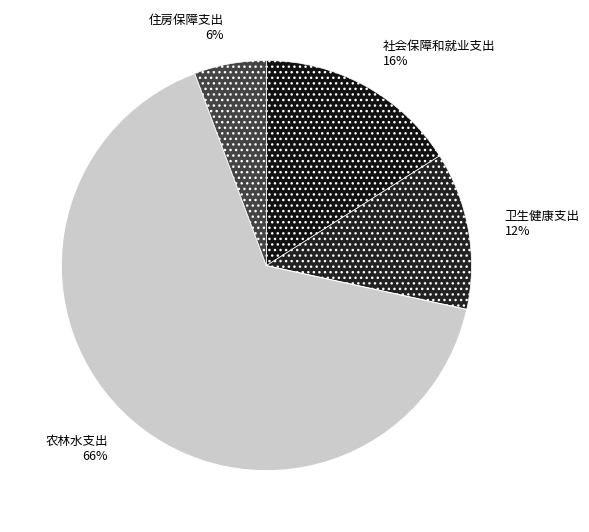

To the nearest percent, what is the combined percentage of 社会保障和就业支出 and 卫生健康支出?

28%